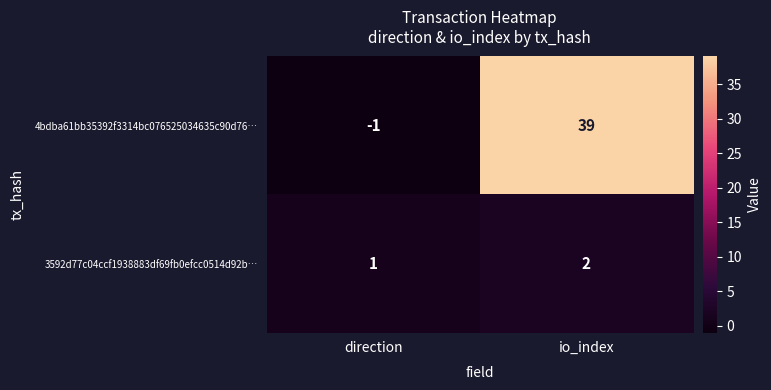

How many values in 4bdba61bb35392f3314bc076525034635c90d76… are above zero?

1